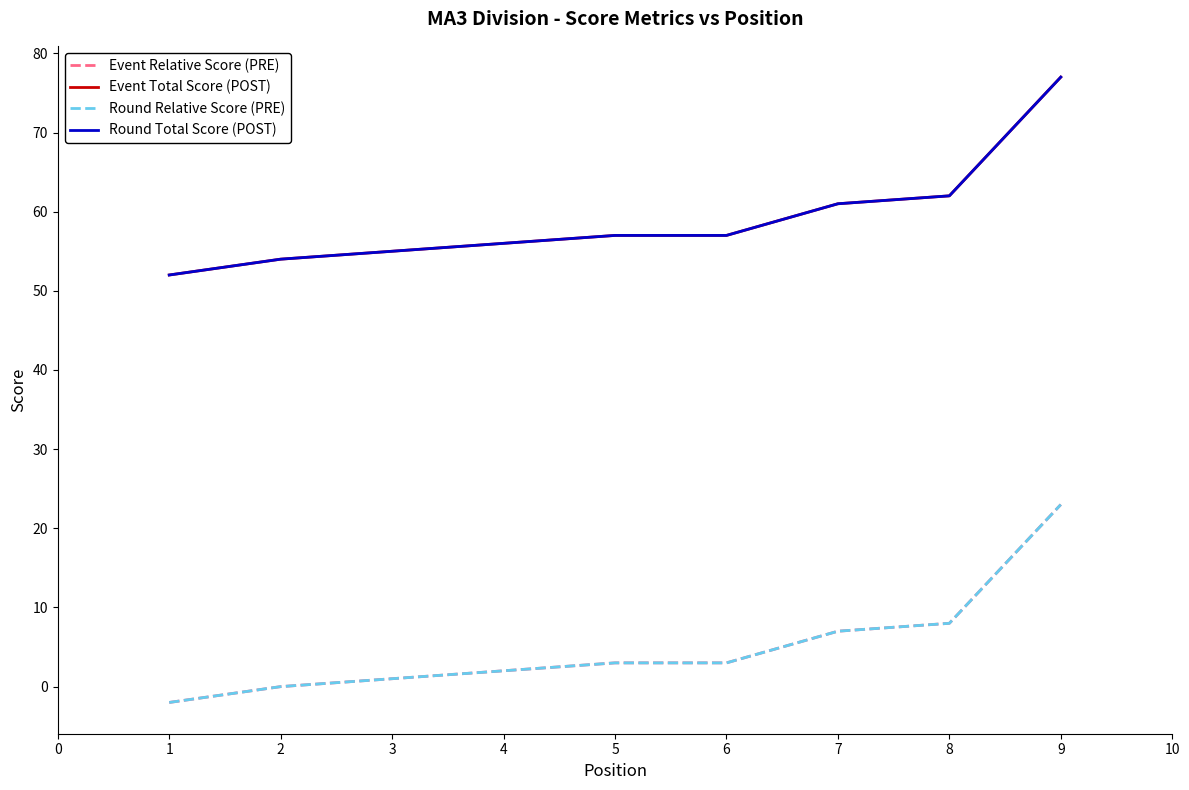

At 3, list the series in order from largest to smallest.

Event Total Score (POST), Round Total Score (POST), Event Relative Score (PRE), Round Relative Score (PRE)